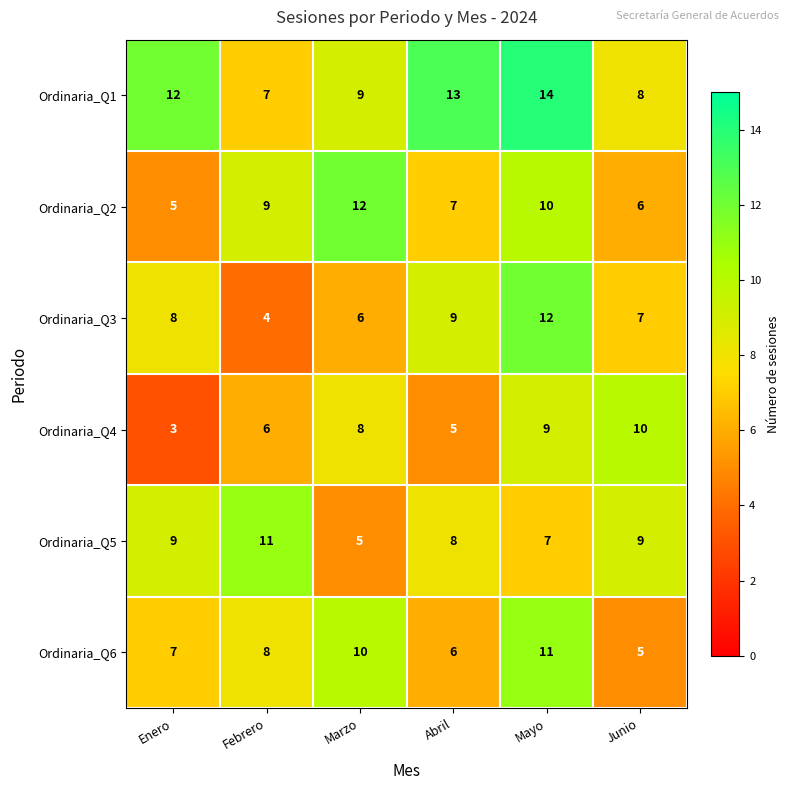

List the labels in order of Ordinaria_Q1 value, smallest first.

Febrero, Junio, Marzo, Enero, Abril, Mayo